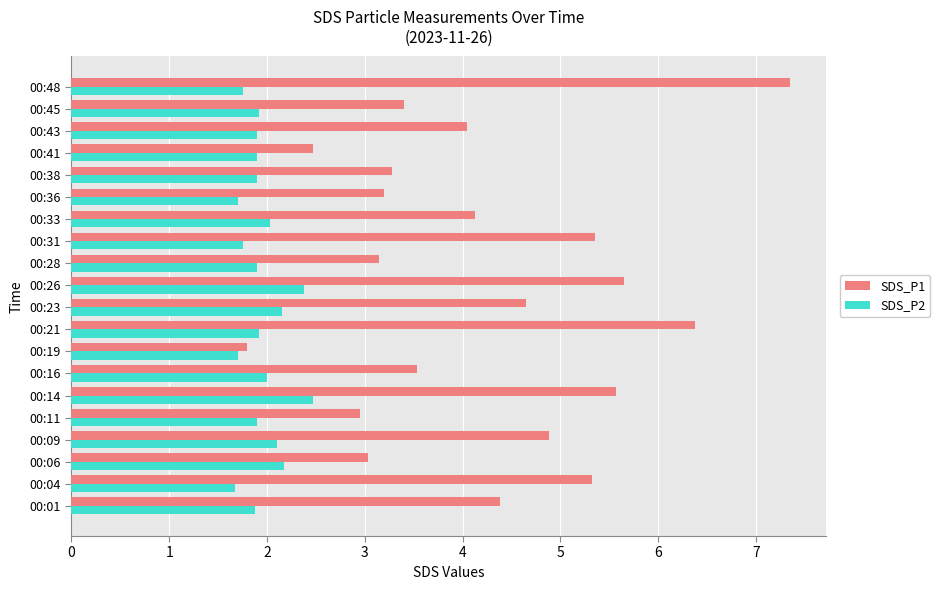

What are all the series names shown in the legend?

SDS_P1, SDS_P2